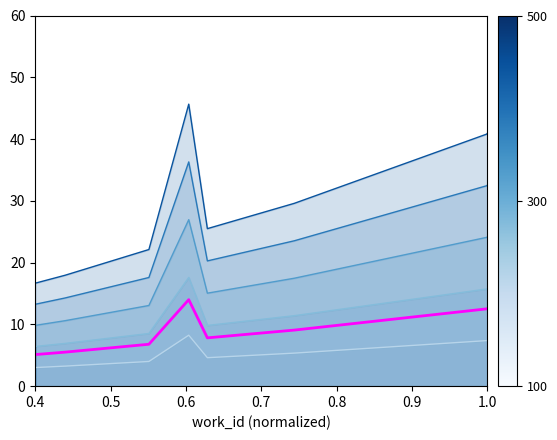

How many lines are shown in the chart?

6